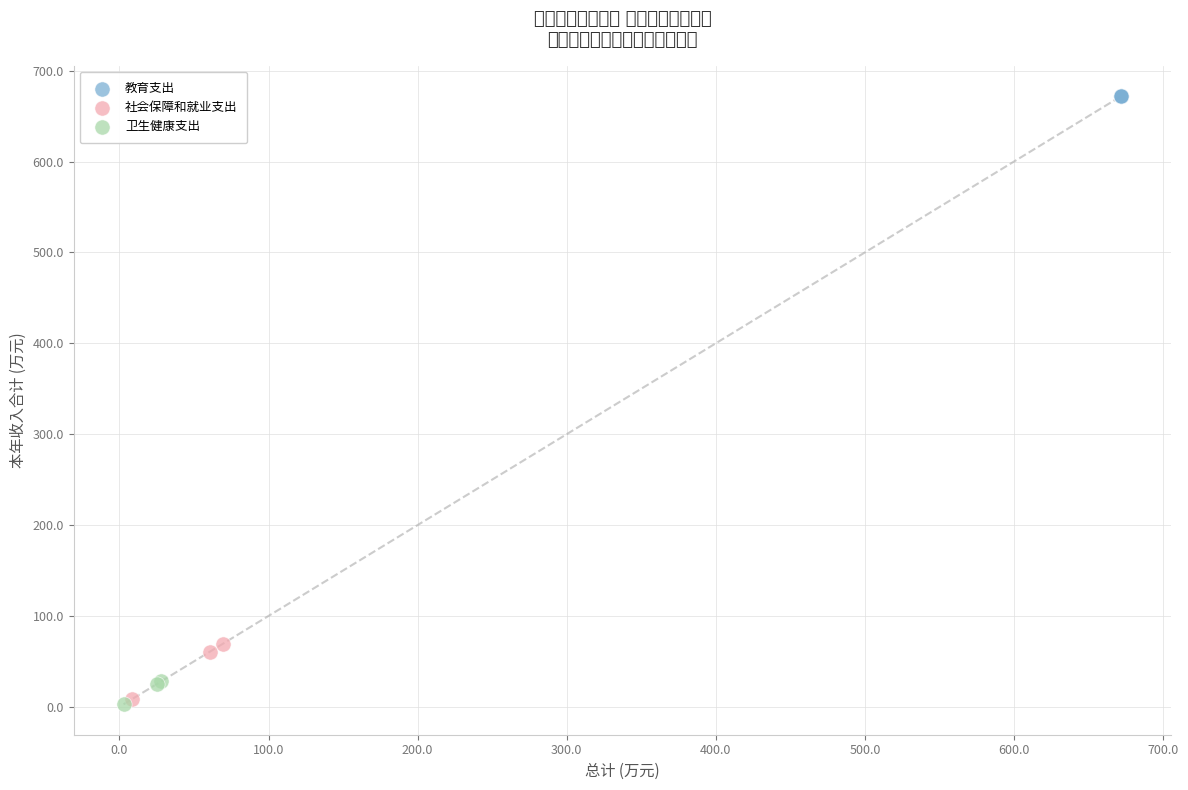

What are all the series names shown in the legend?

教育支出, 社会保障和就业支出, 卫生健康支出